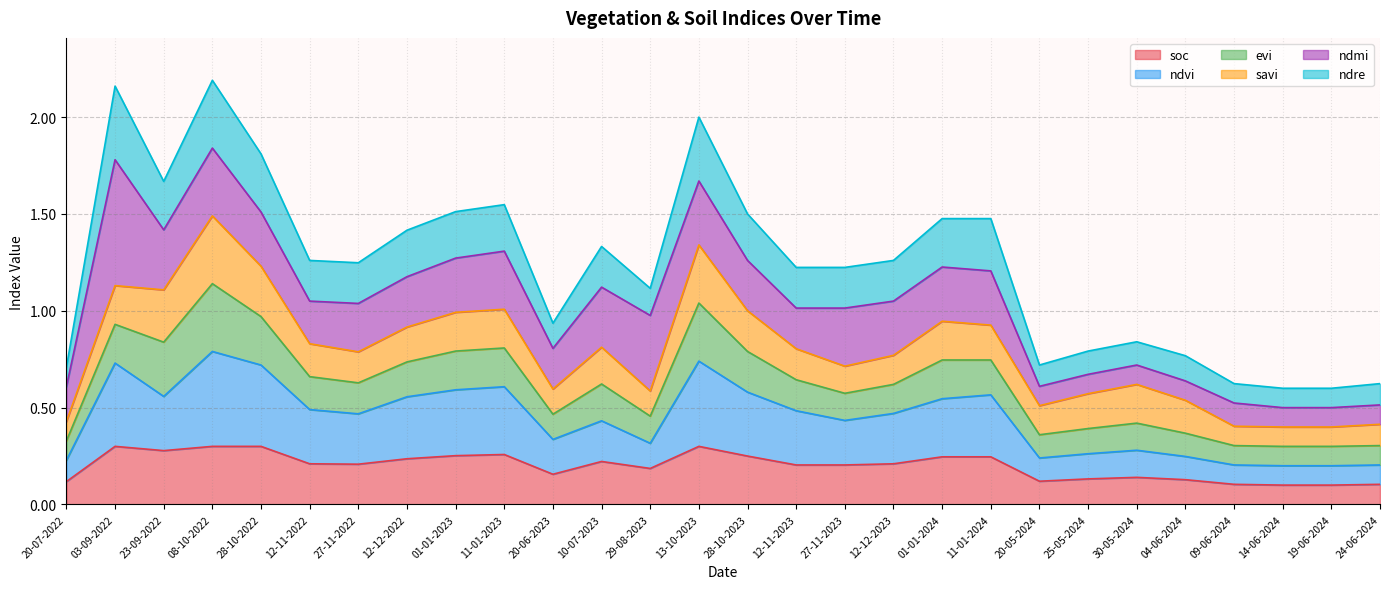

How many soc values are between 0 and 1?

28